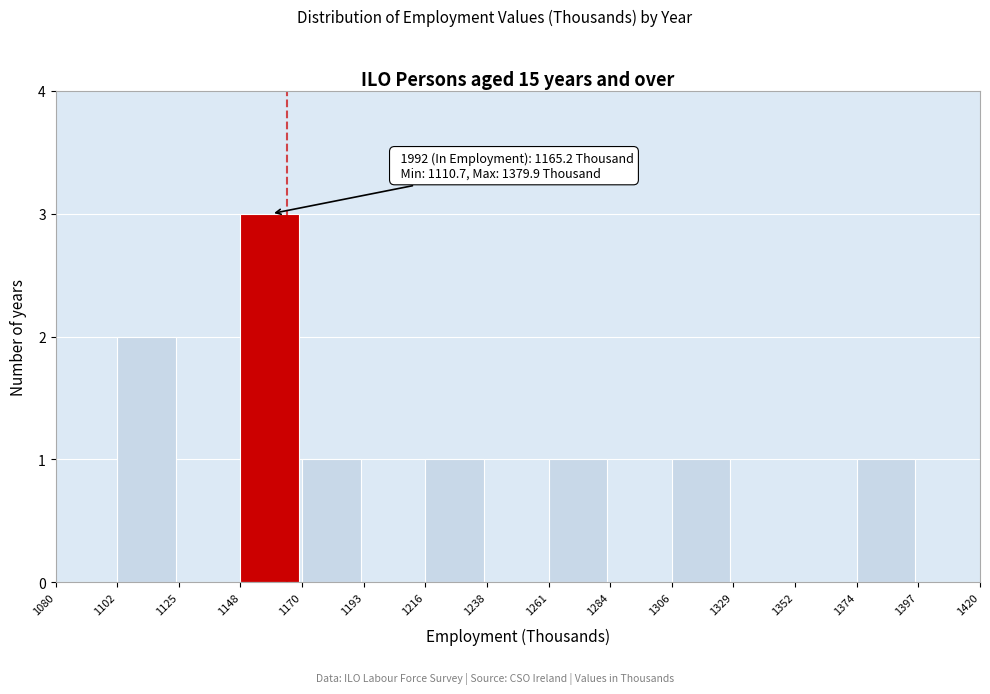

Which range on the x-axis has the tallest bar?

1148 to 1170